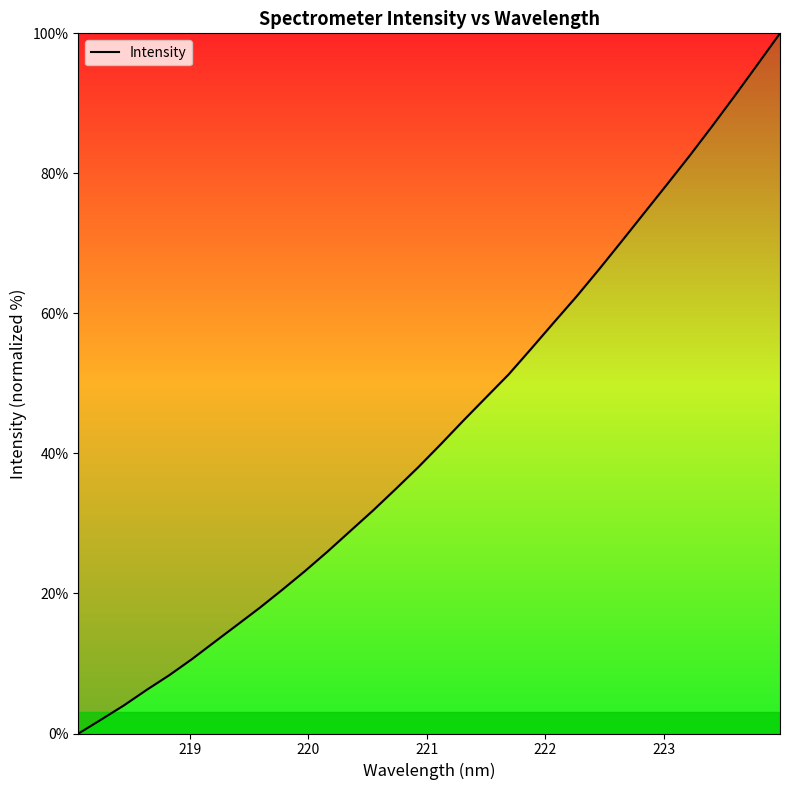

What is the difference between the maximum and minimum values?

100.0